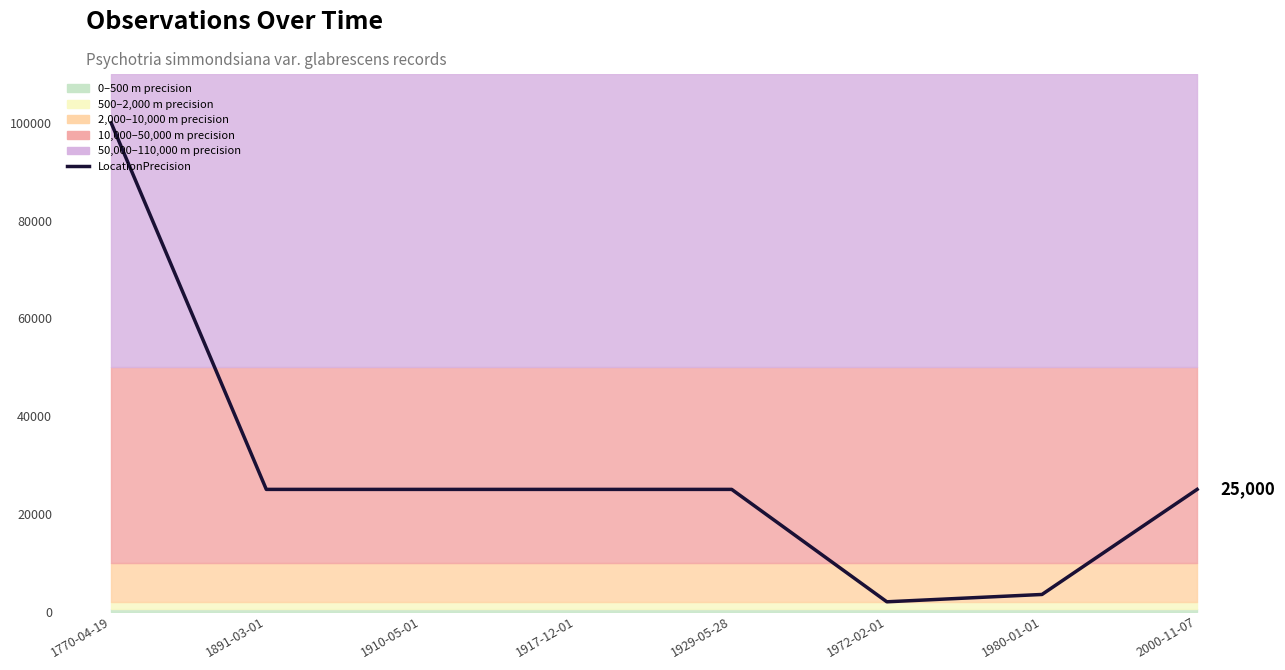

List the labels in order of value, largest first.

1770-04-19, 1891-03-01, 1910-05-01, 1917-12-01, 1929-05-28, 2000-11-07, 1980-01-01, 1972-02-01